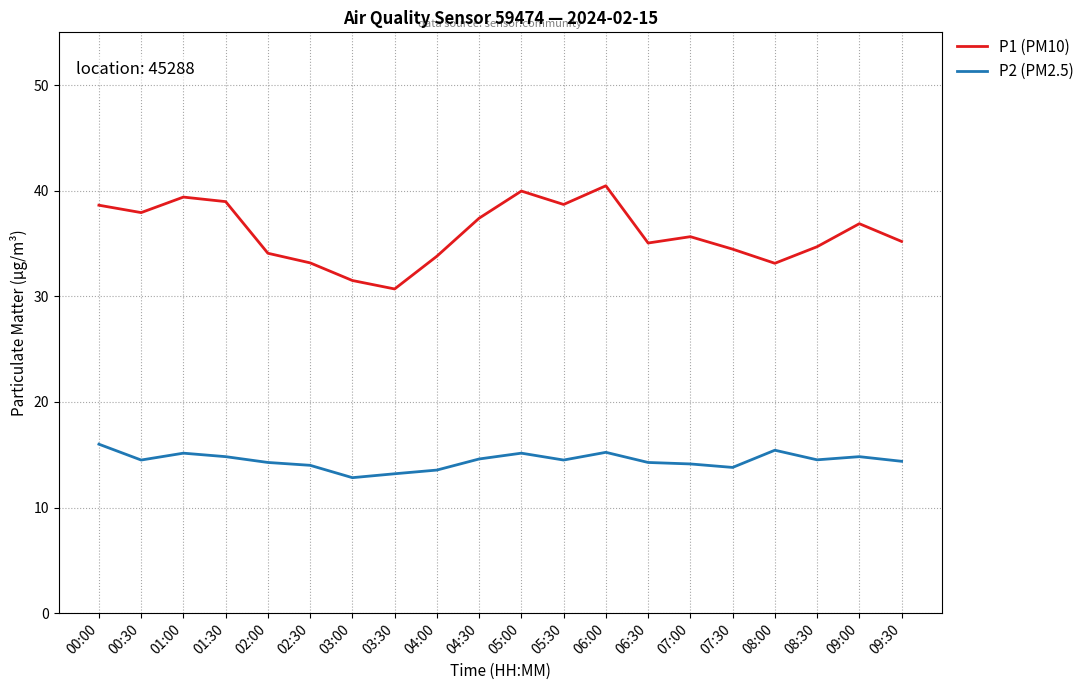

What position from the left is 07:30?

16